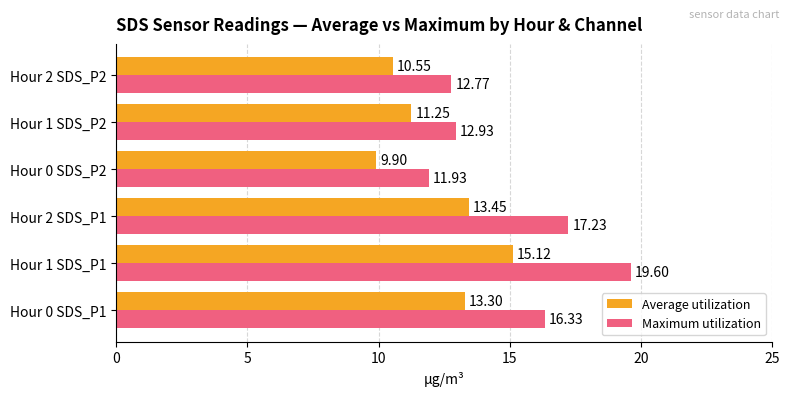

List the labels in order of Average utilization value, largest first.

Hour 1 SDS_P1, Hour 2 SDS_P1, Hour 0 SDS_P1, Hour 1 SDS_P2, Hour 2 SDS_P2, Hour 0 SDS_P2